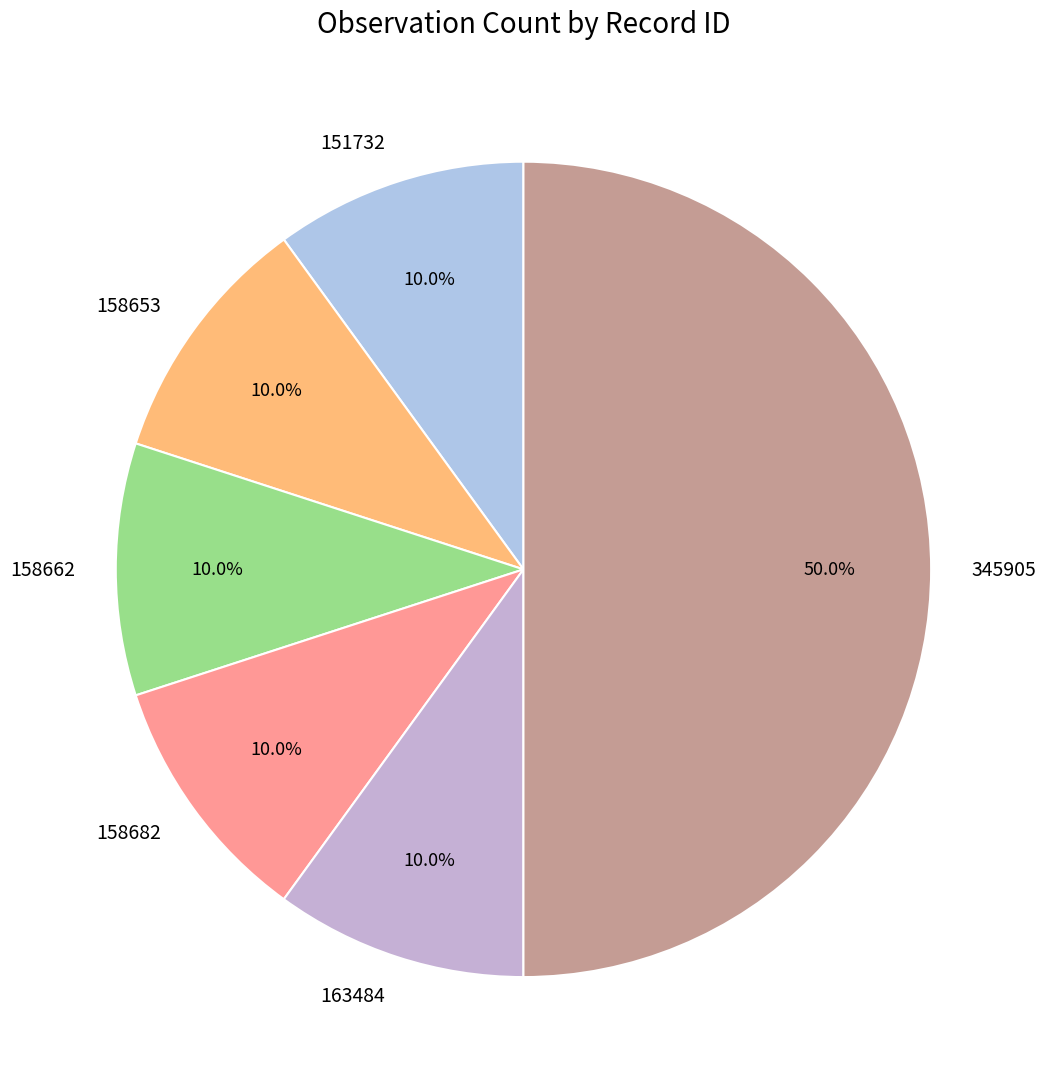

What percentage do 158662 and 158653 together represent?

20.0%